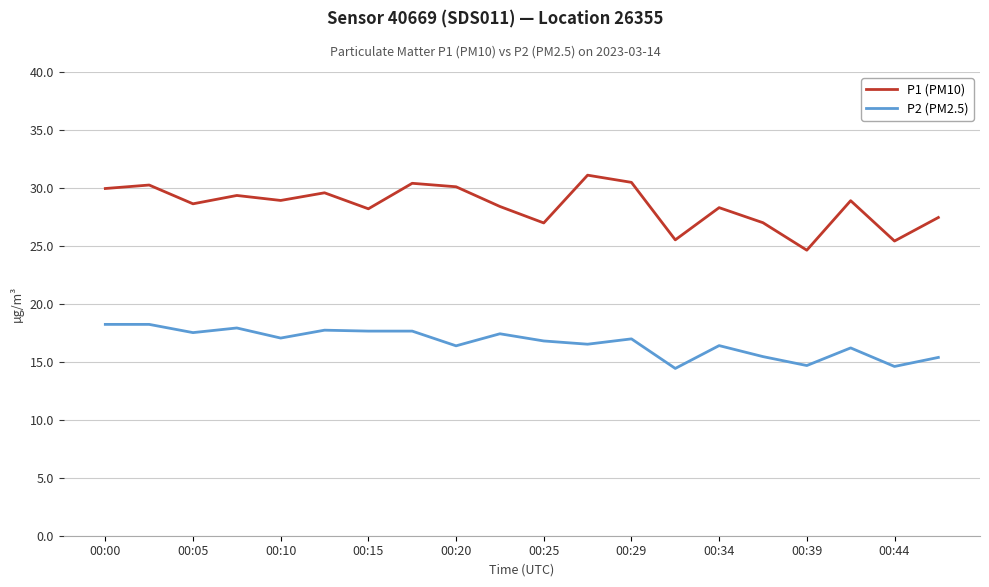

True or false: P1 (PM10) has more than 2 points higher than both neighbors.

True